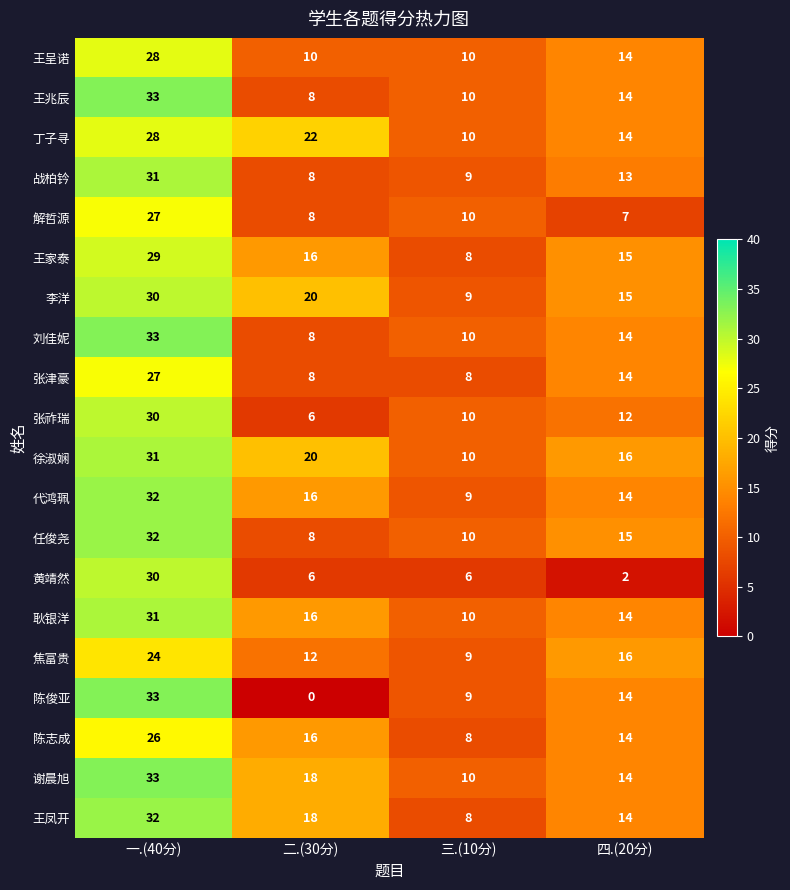

The value of 黄靖然 at 一.(40分) is 30. True or false?

True